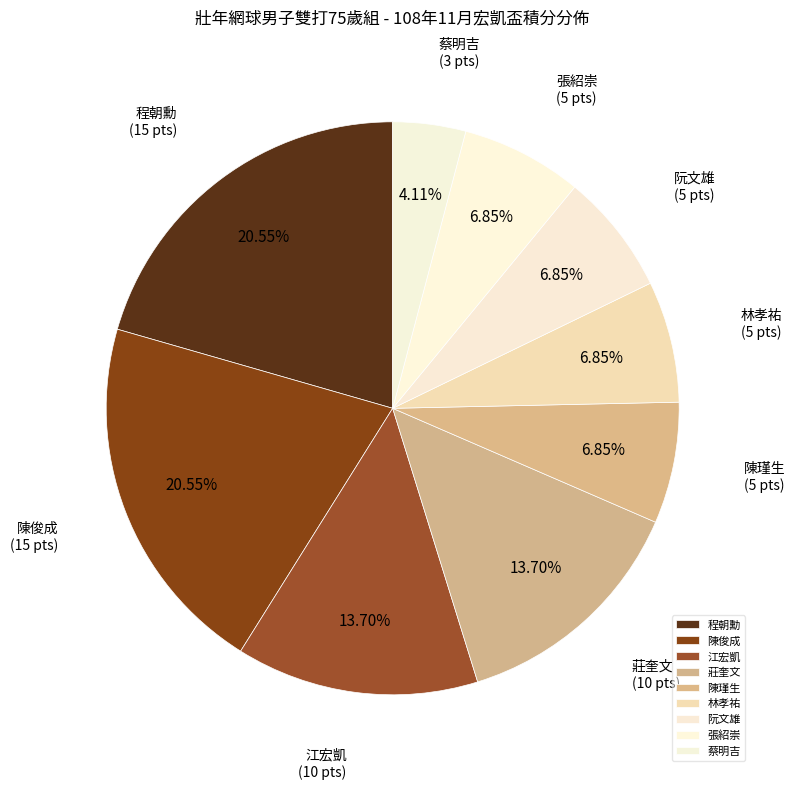

Do 蔡明吉 and 張紹崇 together represent more than half of the pie?

No